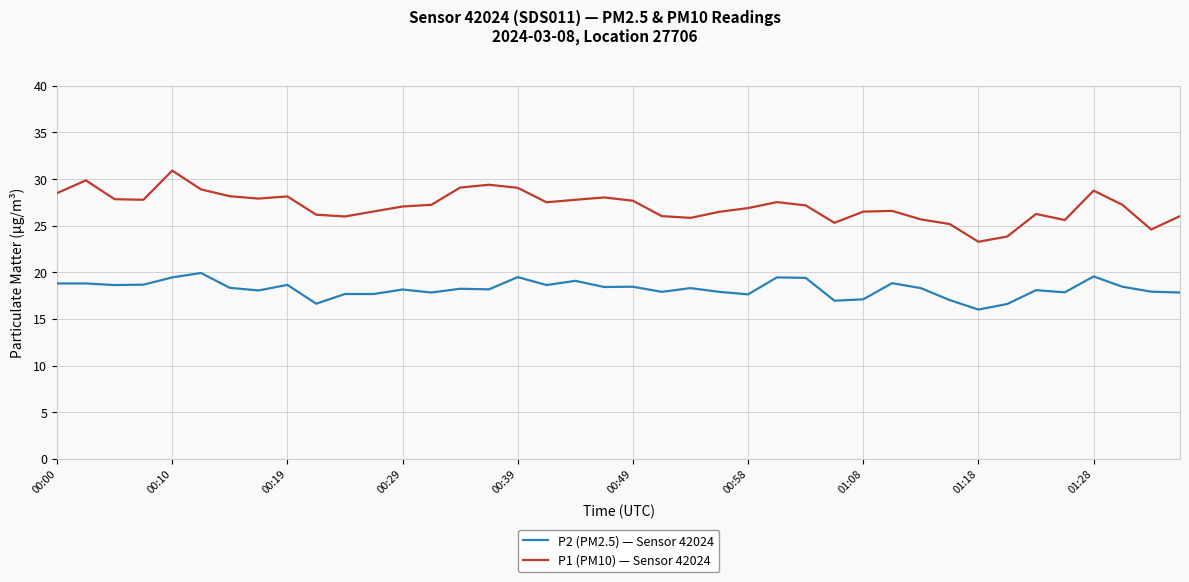

Rank the series by their average value, from highest to lowest.

P1 (PM10) — Sensor 42024, P2 (PM2.5) — Sensor 42024